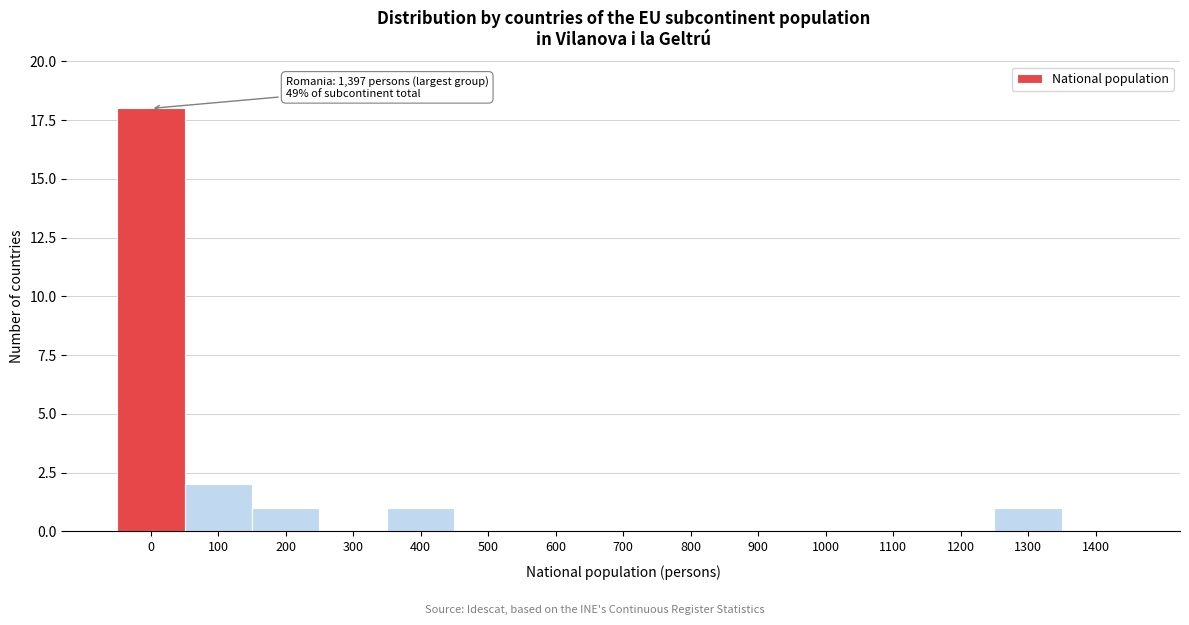

Reading right to left, extract all data points from this chart.

1400=0	1300=1	1200=0	1100=0	1000=0	900=0	800=0	700=0	600=0	500=0	400=1	300=0	200=1	100=2	0=18